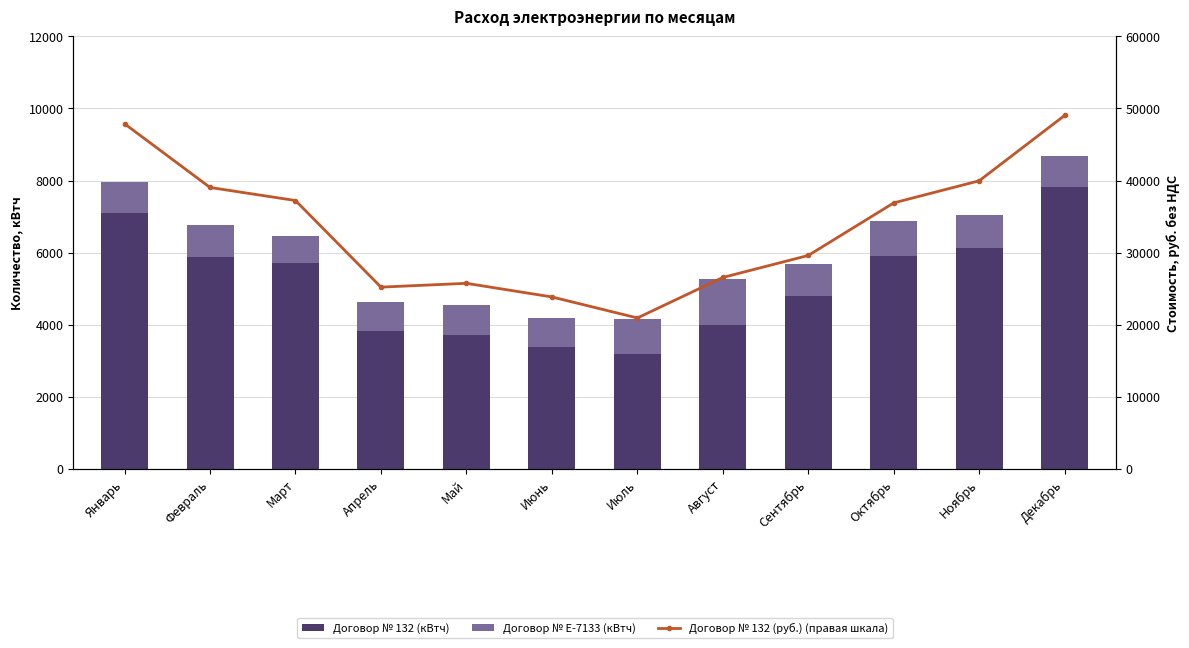

What is the difference between the second highest and second lowest values in the Договор № 132 (руб.) (правая шкала) series?

24042.5